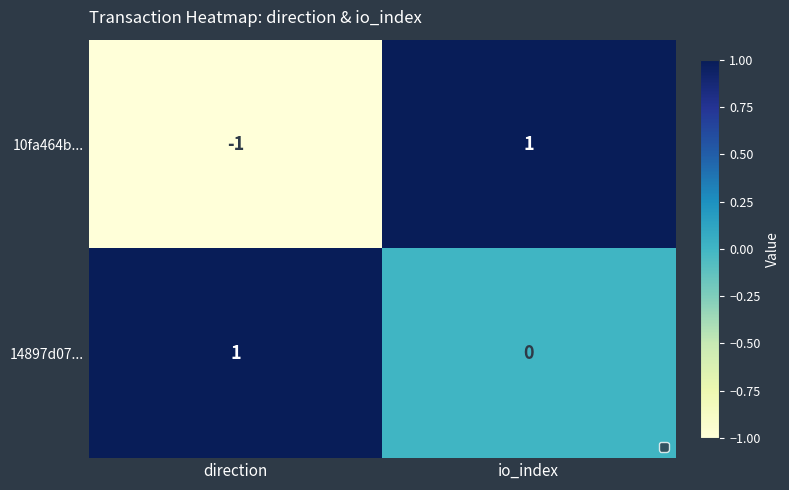

What is the total value across all series at io_index?

1